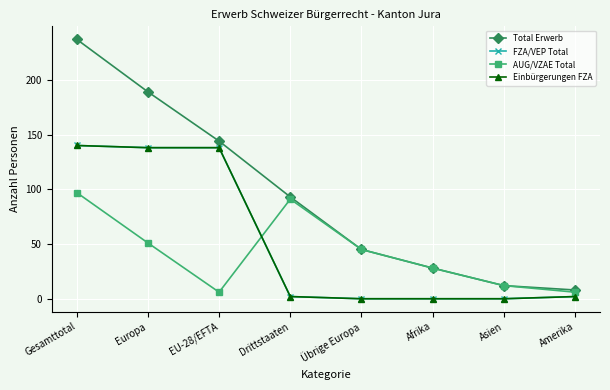

Does the chart have visible grid lines?

Yes